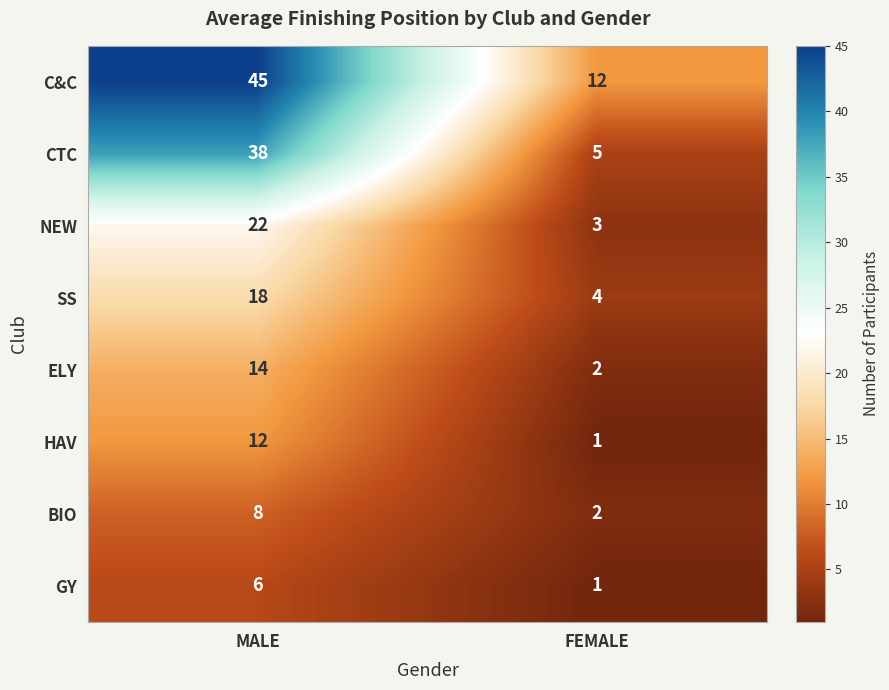

Reading left to right, extract all data points from this chart.

C&C: 45	12
CTC: 38	5
NEW: 22	3
SS: 18	4
ELY: 14	2
HAV: 12	1
BIO: 8	2
GY: 6	1